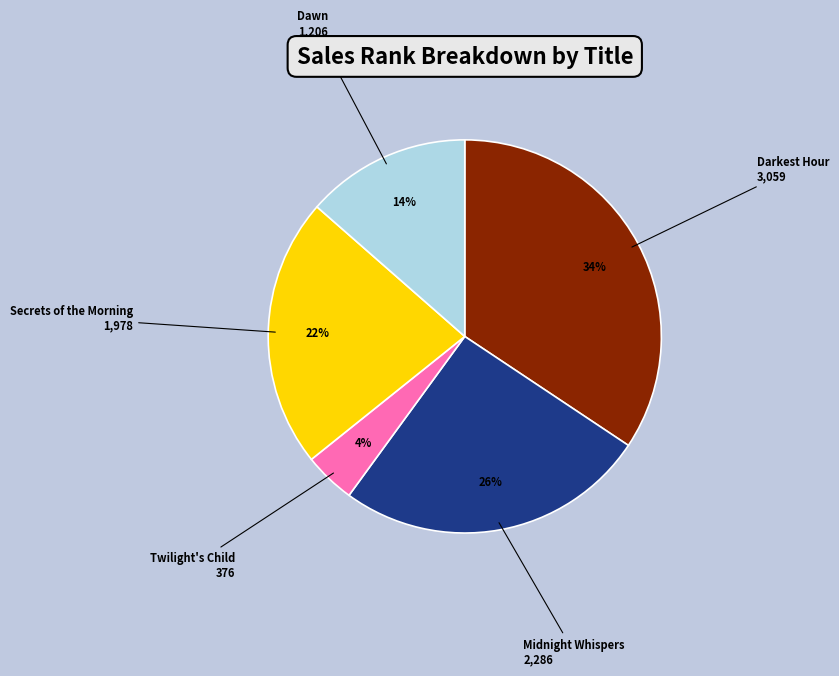

Which category has the biggest portion of the pie?

Darkest Hour